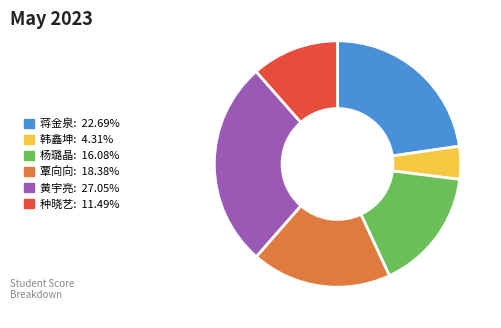

How many segments does this pie chart have?

6